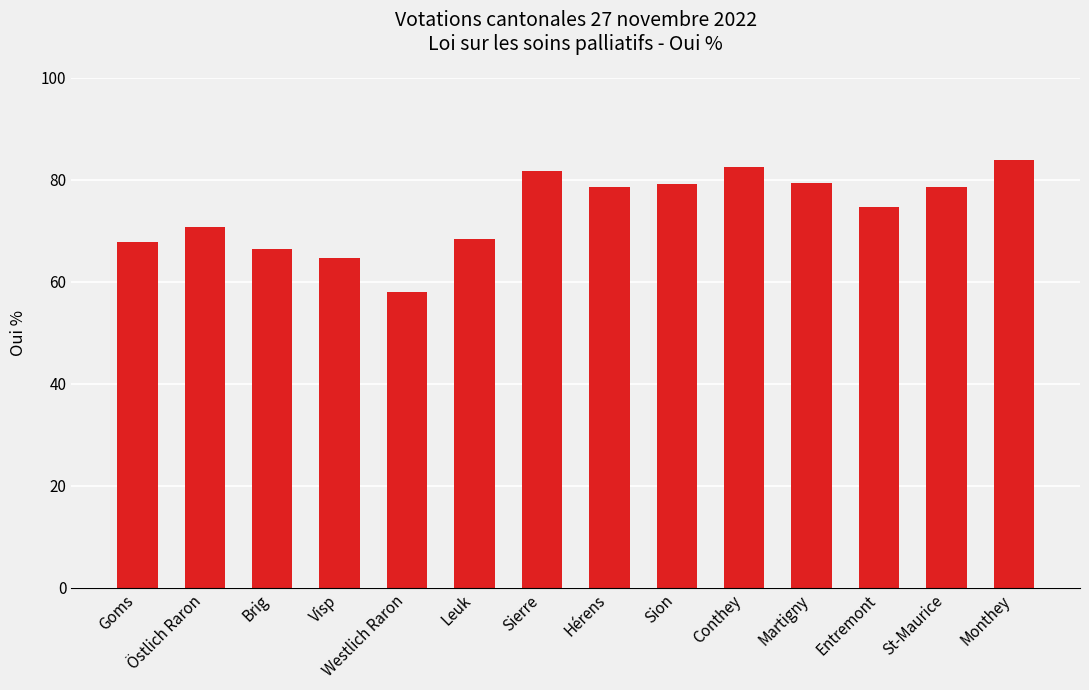

What is the label of the 10th bar from the right?

Westlich Raron